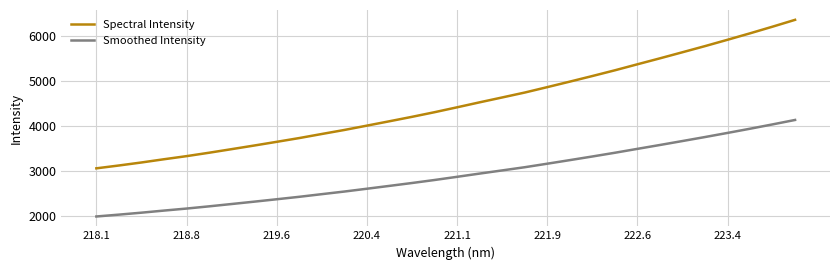

True or false: Smoothed Intensity and Spectral Intensity cross at least once.

False